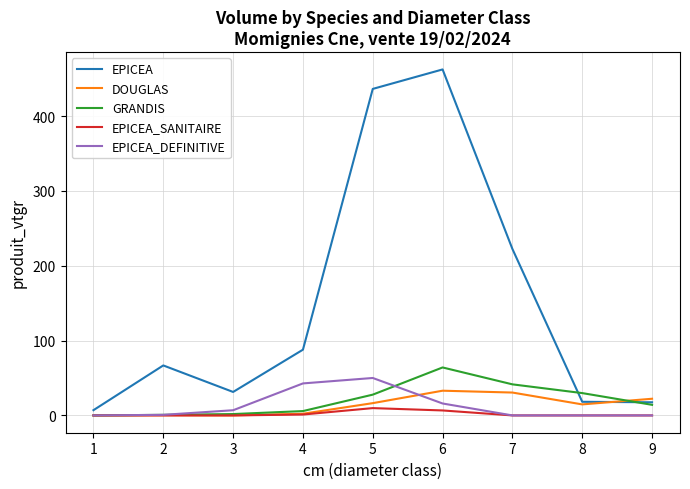

What is the total value across all series at 8?

62.8